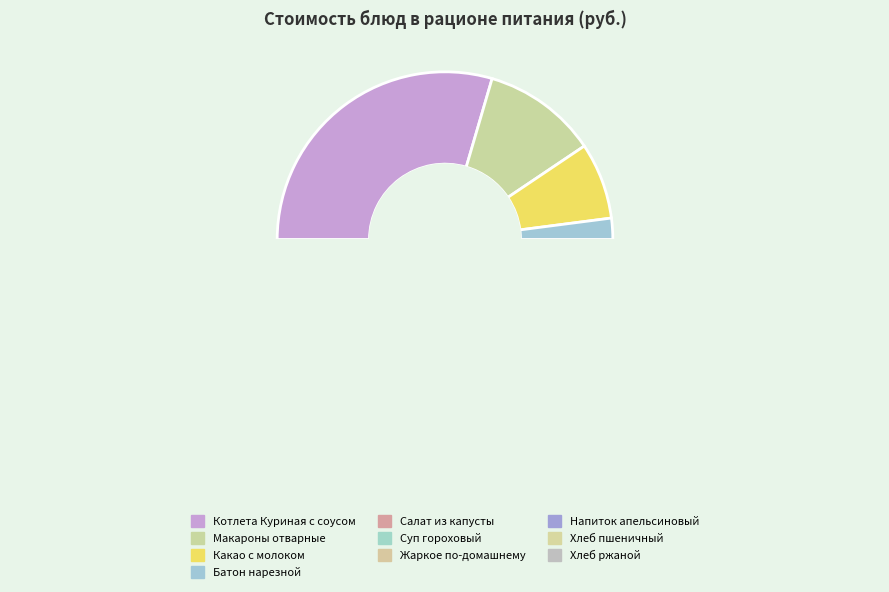

Is Жаркое по-домашнему the majority of the pie?

No